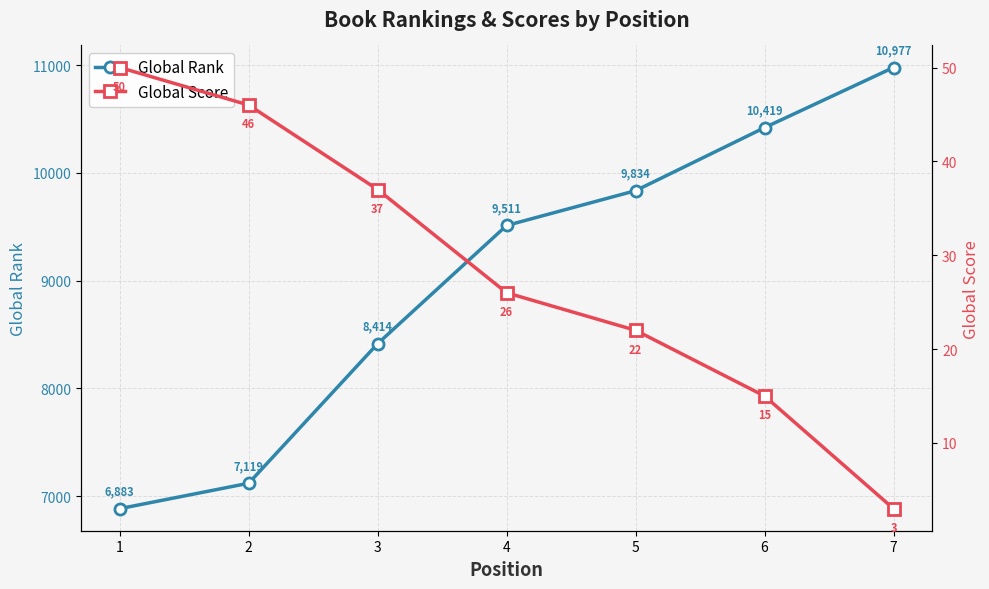

What is the total value across all series at 7?

10980